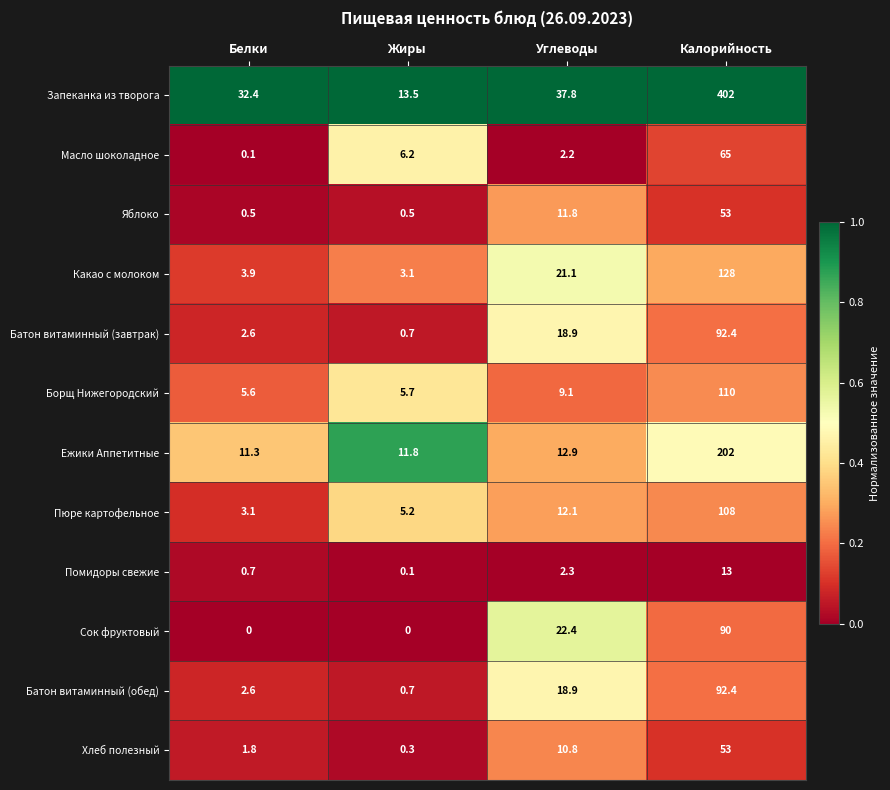

How many series are shown in this chart?

12